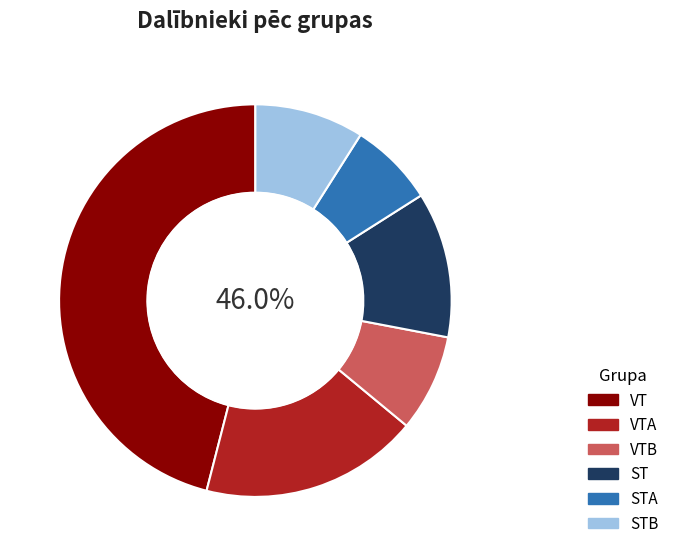

What is the smallest slice in the pie chart?

STA